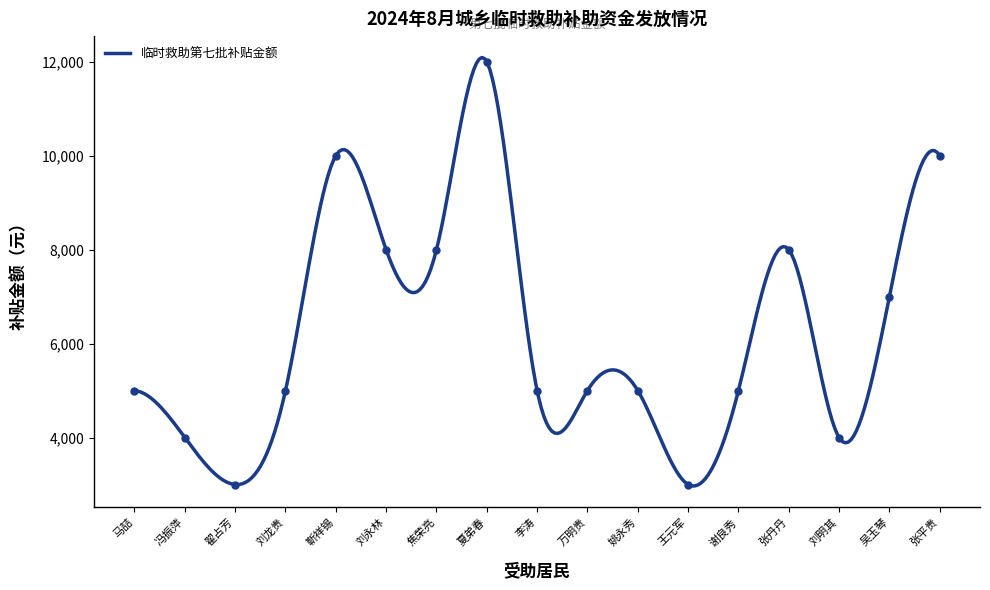

How many points are lower than both their immediate neighbors (excluding endpoints)?

3